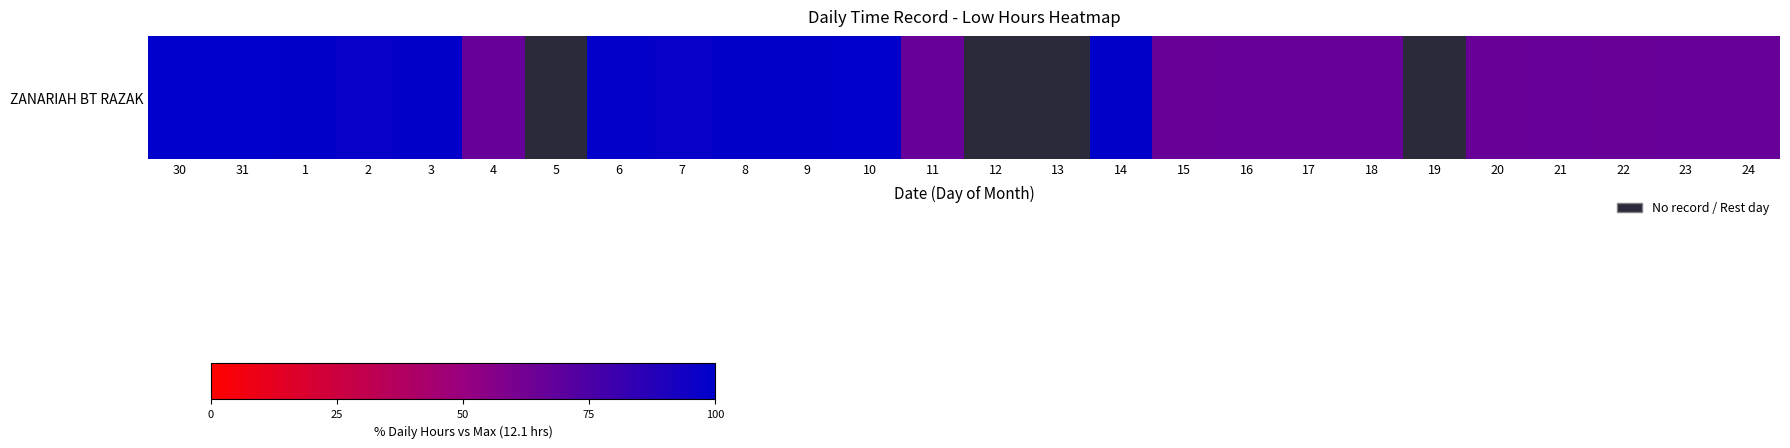

How many categories are shown in the chart?

26